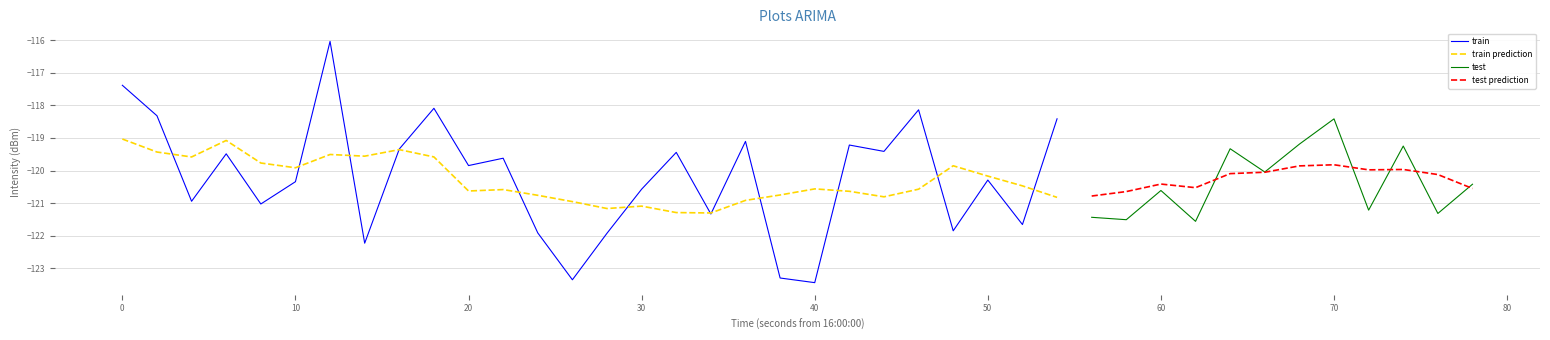

How many categories are shown in the chart?

40